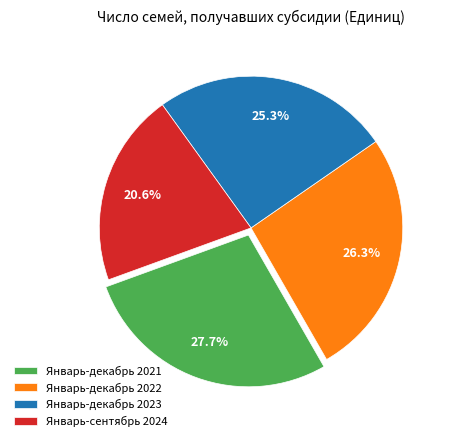

What percentage is NOT represented by Январь-декабрь 2023?

74.7%